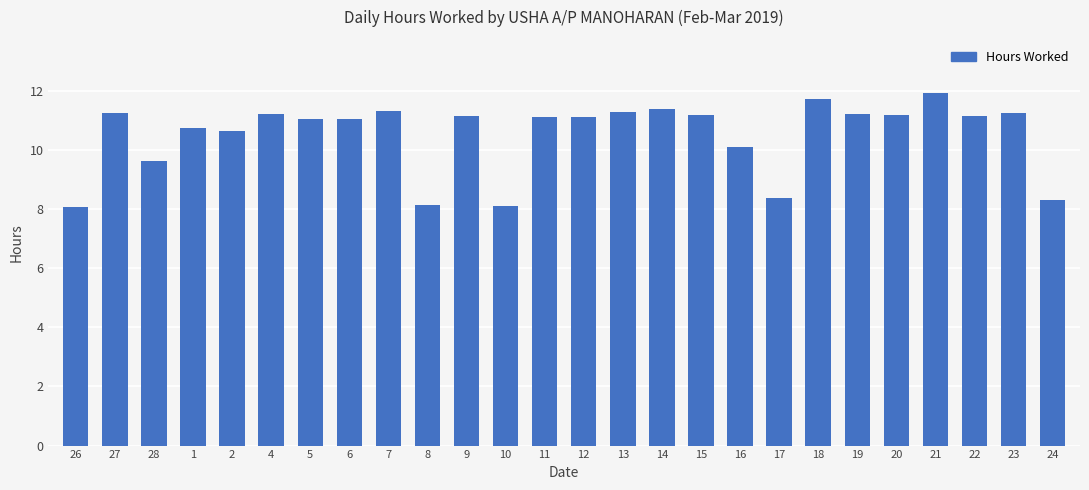

What is the sum of the values at 13 and 10?

19.4